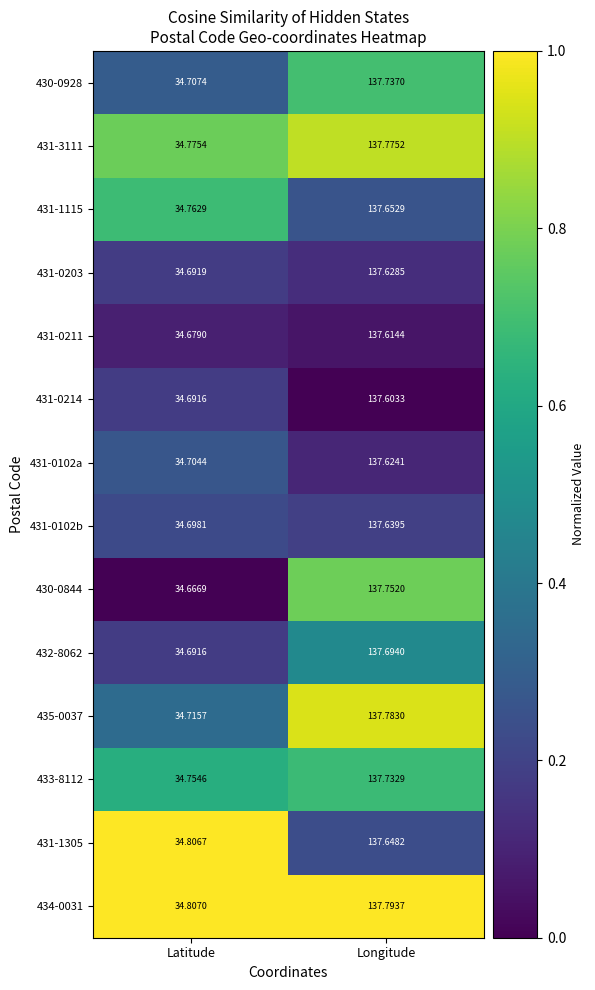

Where does the 431-0203 series first go above 137?

Longitude